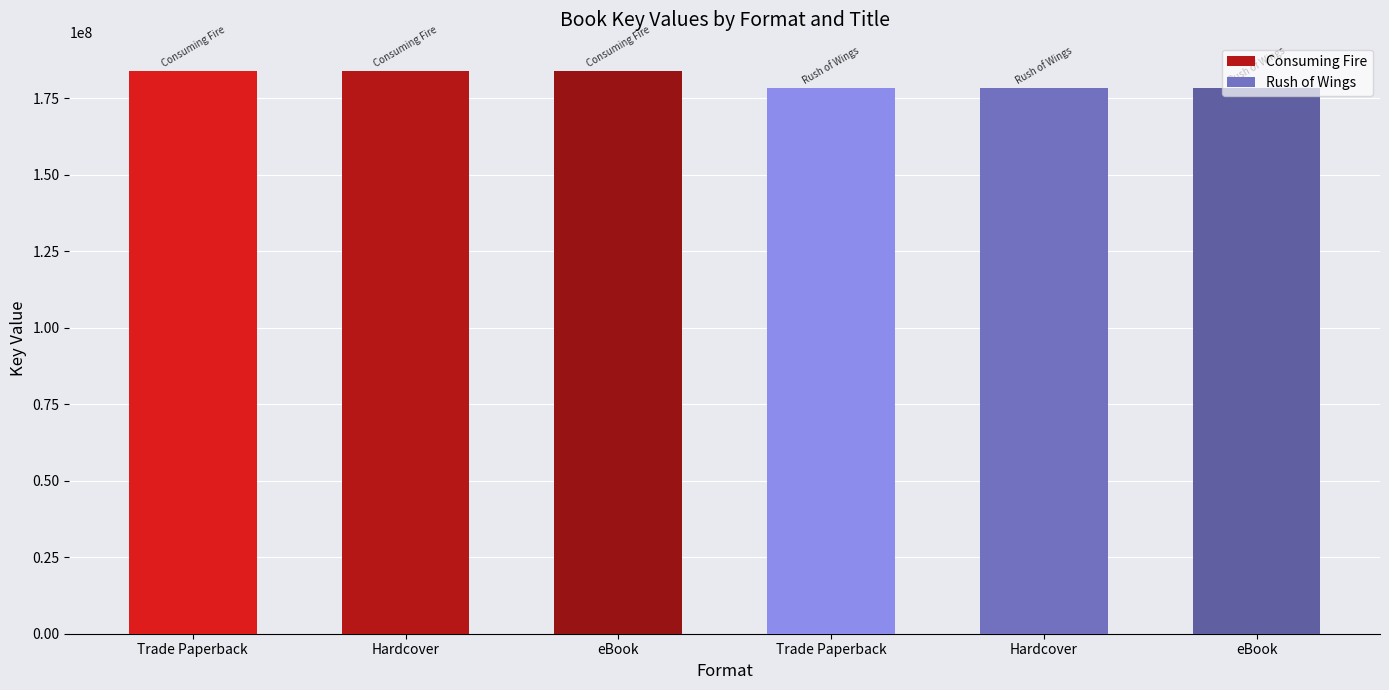

How many values are below 183884586?

3